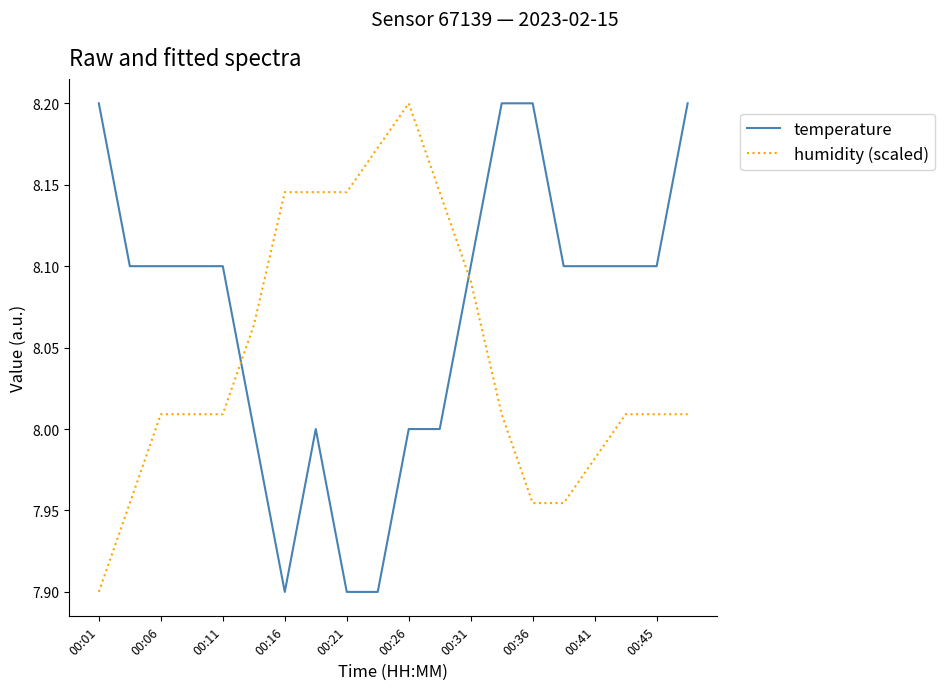

List the series in order of their overall mean, lowest first.

humidity (scaled), temperature